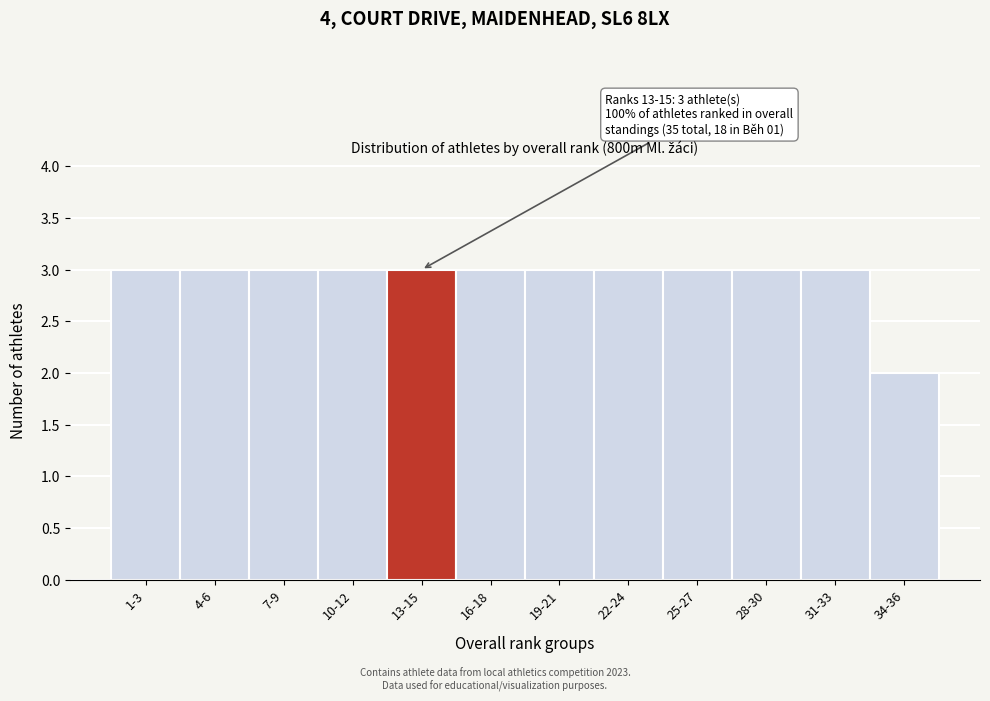

Reading left to right, transcribe all the data shown in this chart.

3	3	3	3	3	3	3	3	3	3	3	2